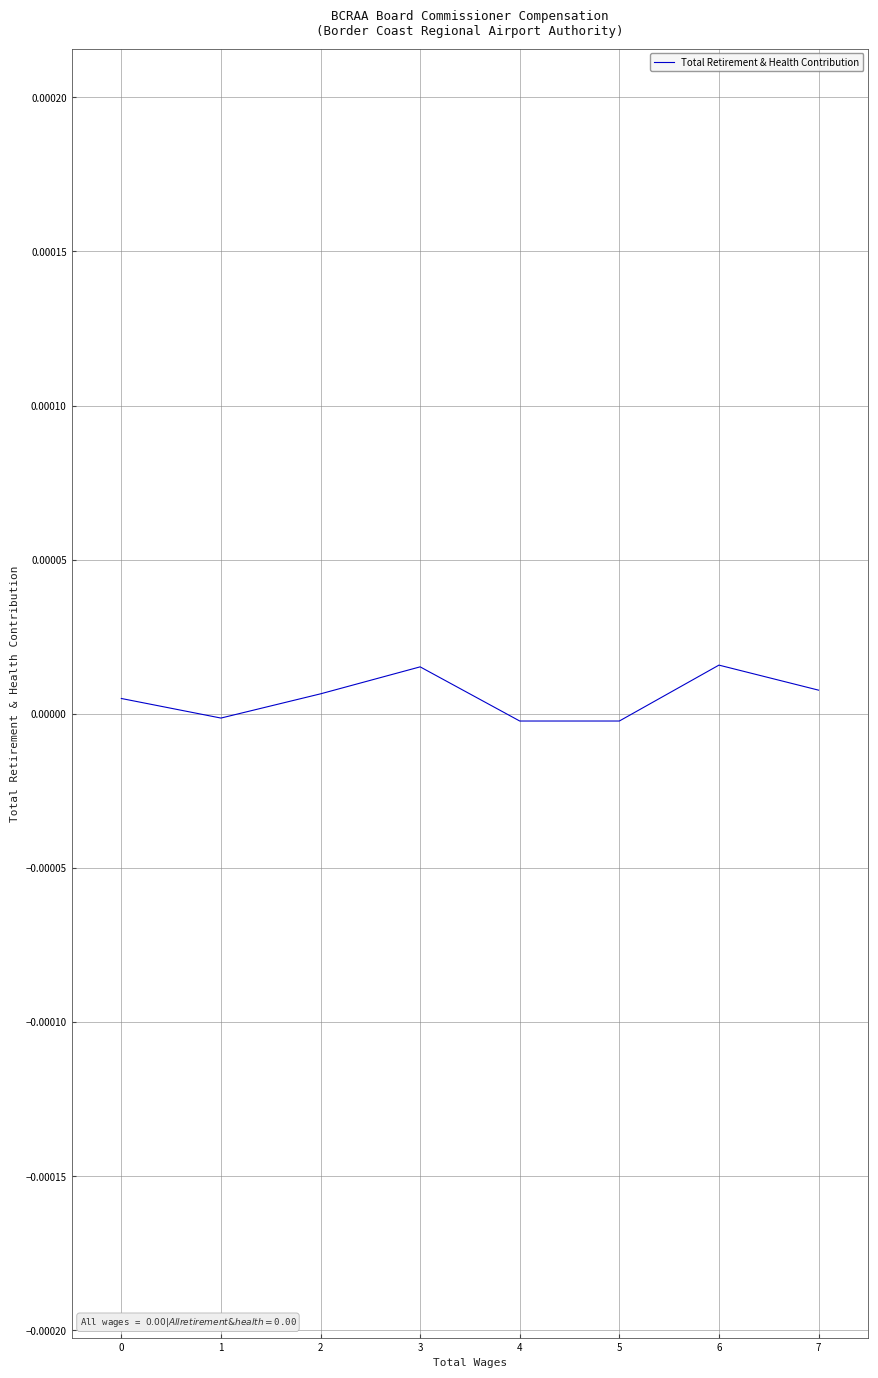

Is this an area chart (filled region under the line)?

No